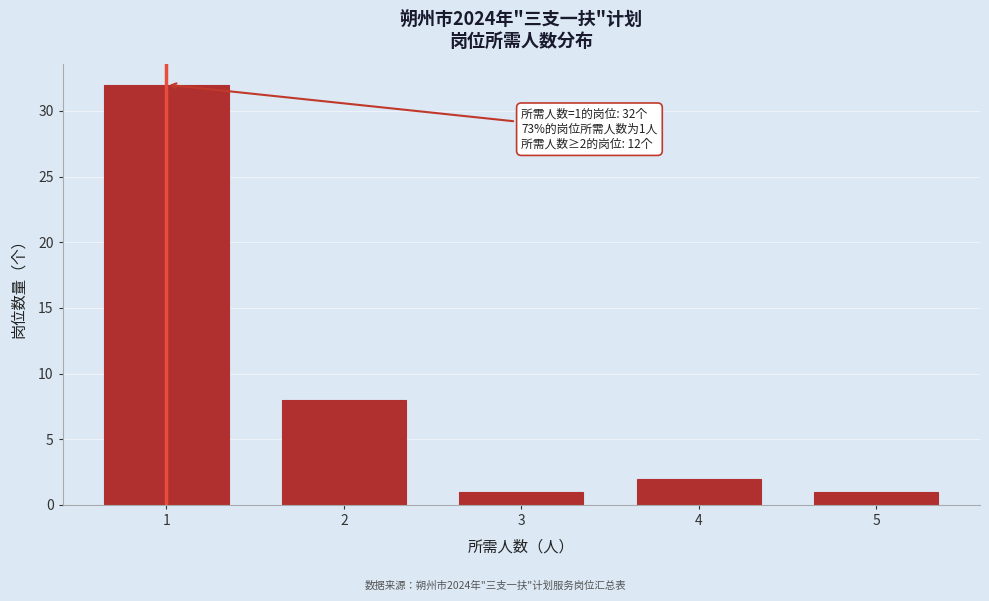

Reading left to right, extract all data points from this chart.

1=32	2=8	3=1	4=2	5=1